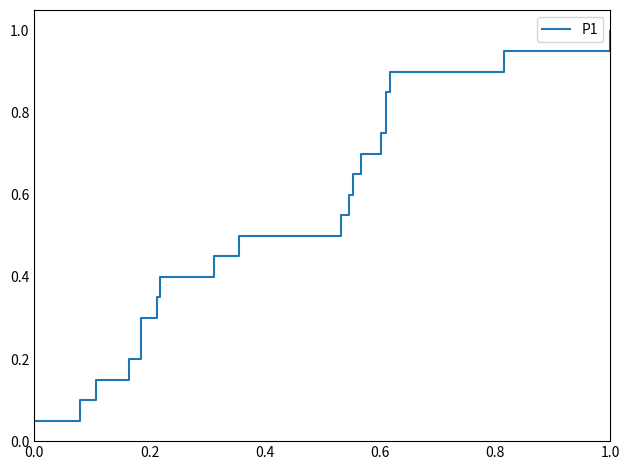

What is the smallest value displayed?

0.1